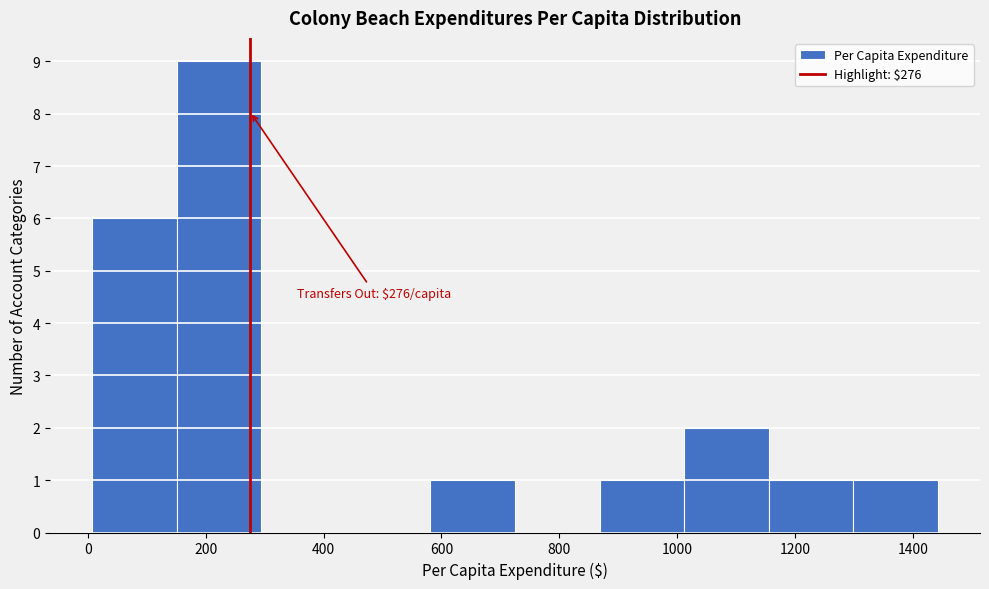

Over which range of the x-axis is the bar tallest?

160 to 300